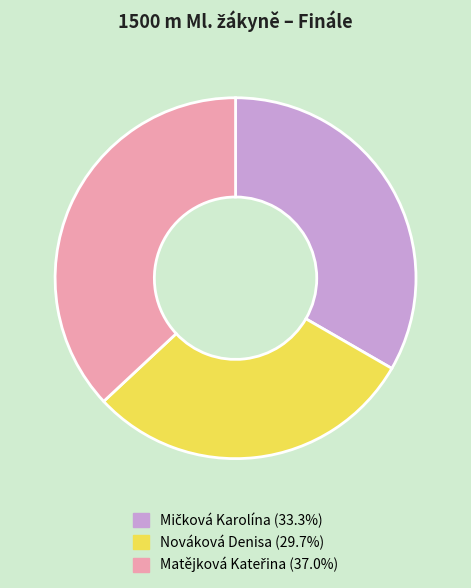

How many slices are in this pie chart?

3